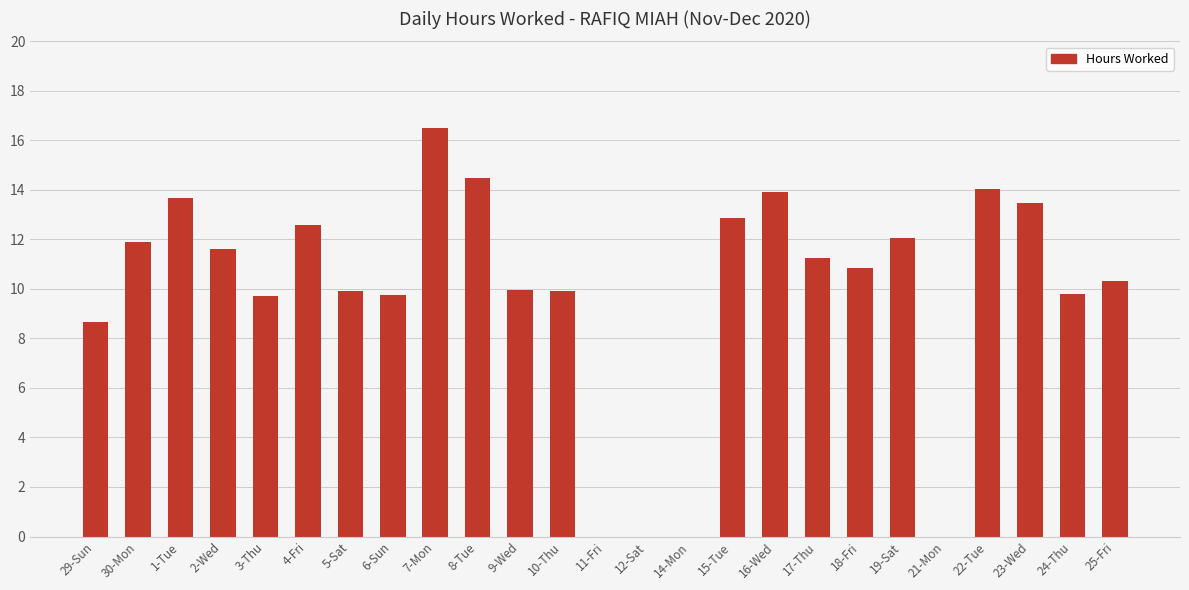

Is it true that the value at 11-Fri is 9.3?

False